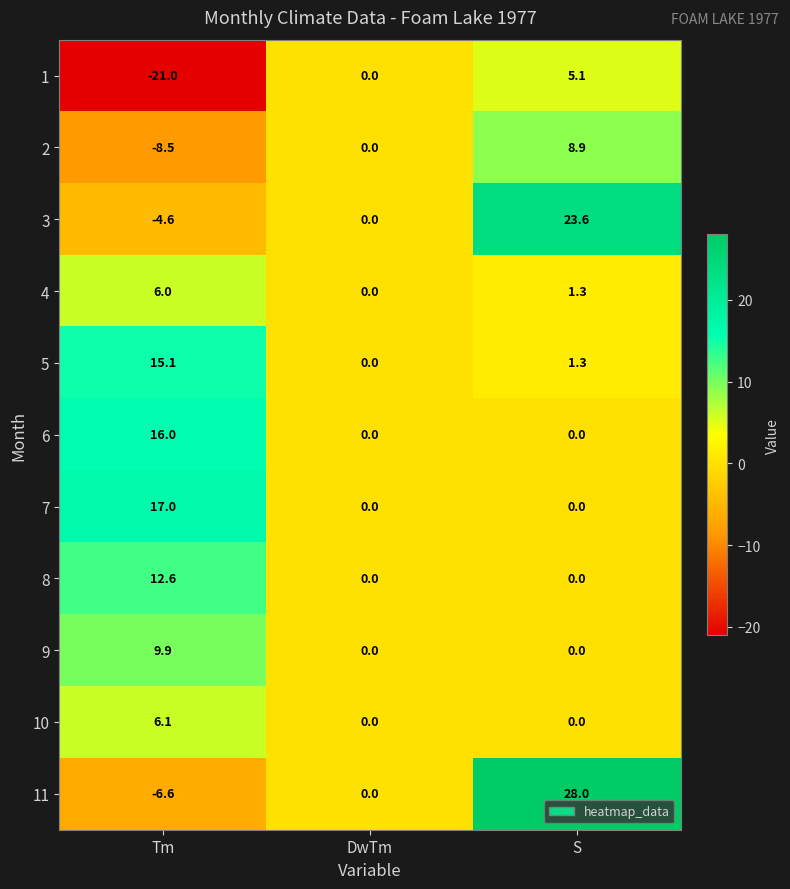

Is it true that 6 equals 16.0 at Tm?

True